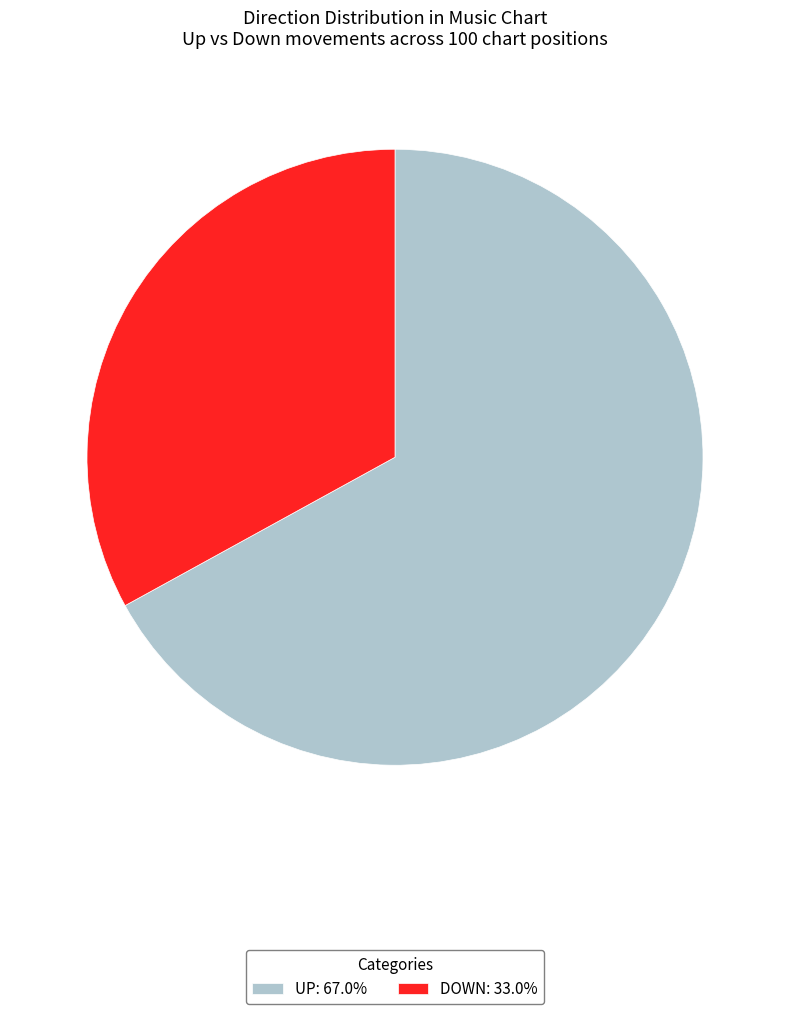

Is the sum of DOWN: 33.0% and UP: 67.0% greater than half?

Yes